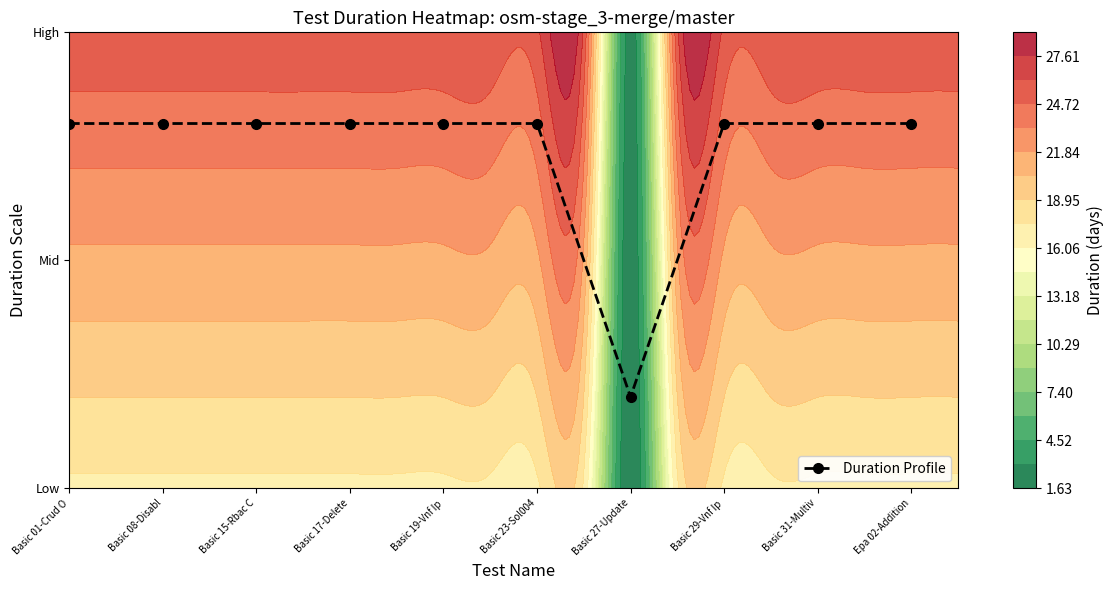

What is the smallest value displayed?

0.2